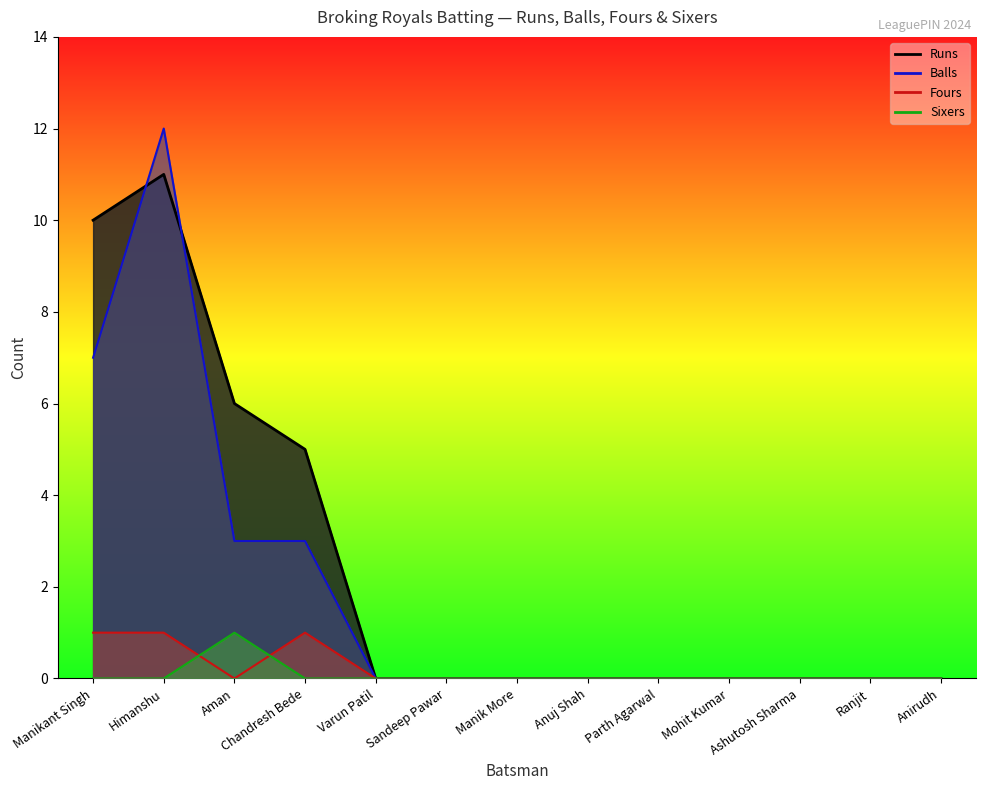

How many categories are shown in the chart?

13